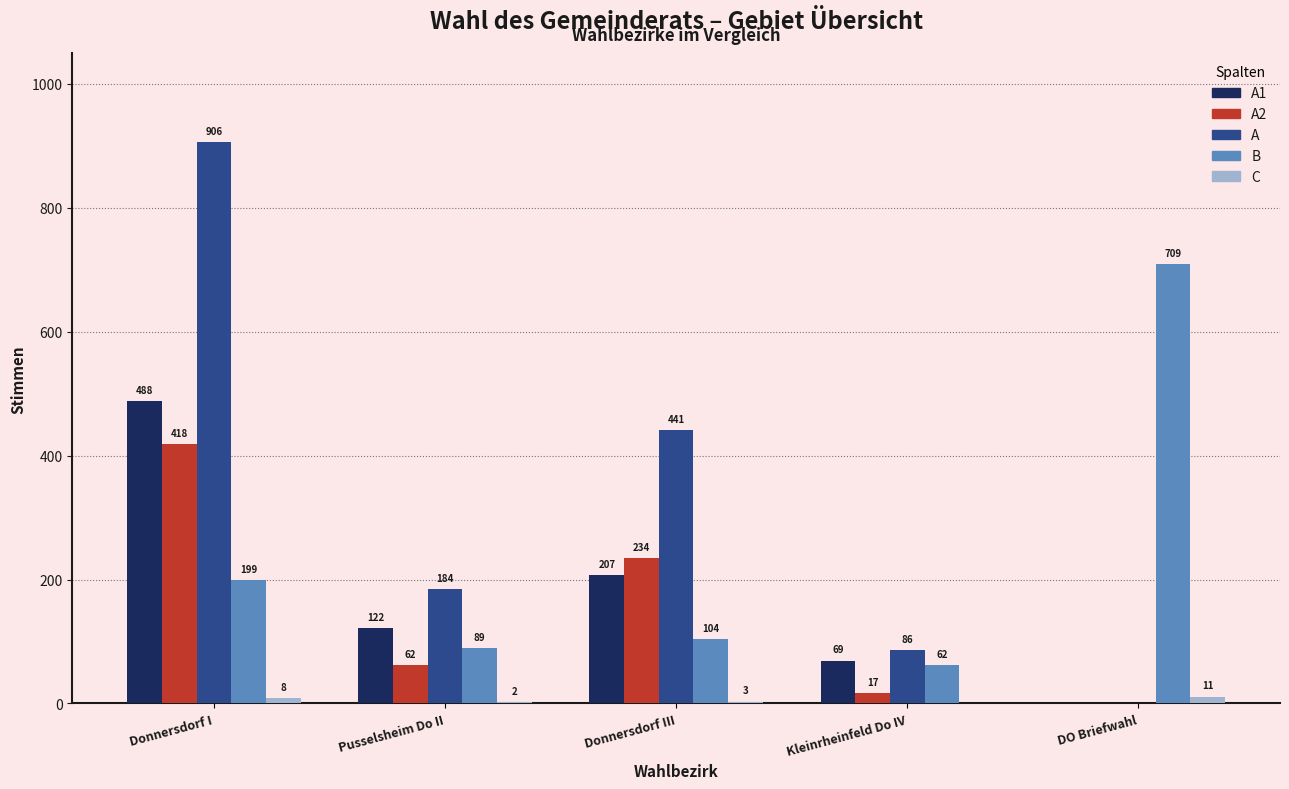

Which category has the highest value across all series?

Donnersdorf I